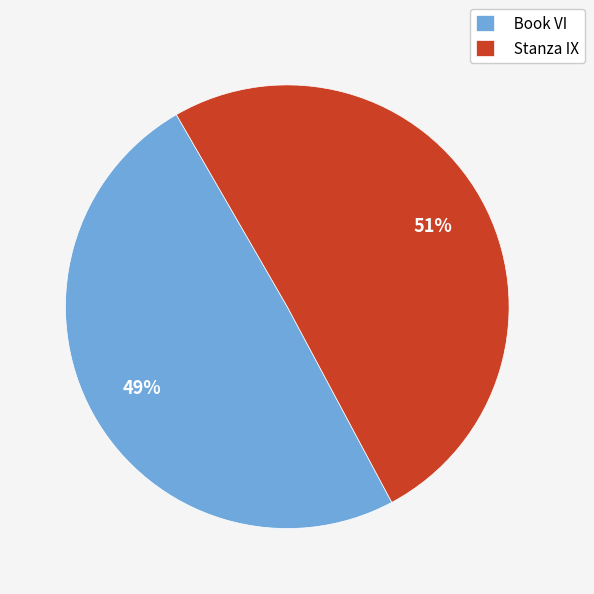

To the nearest percent, what portion does Stanza IX represent?

51%